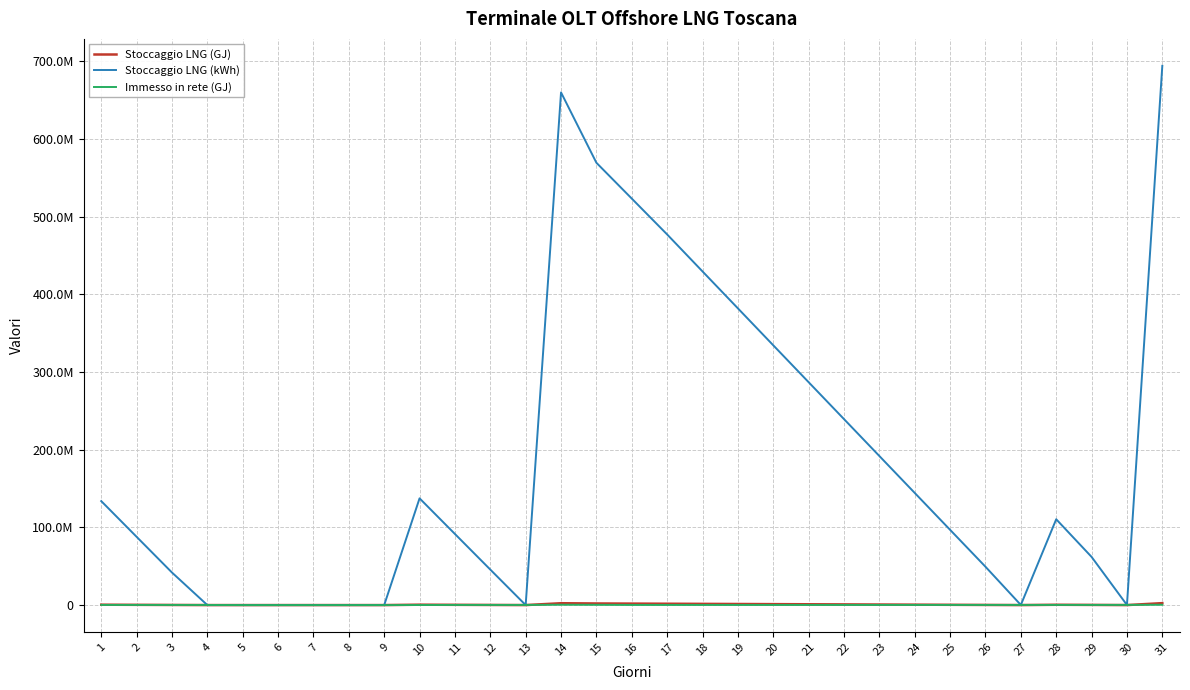

Does the chart have visible grid lines?

Yes